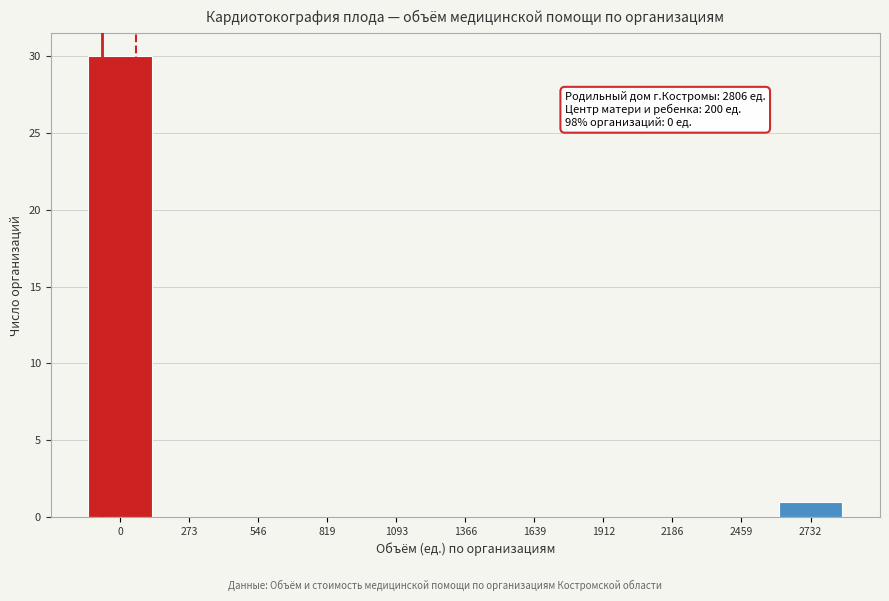

Reading left to right, transcribe all the data shown in this chart.

0=30	273=0	546=0	819=0	1093=0	1366=0	1639=0	1912=0	2186=0	2459=0	2732=1